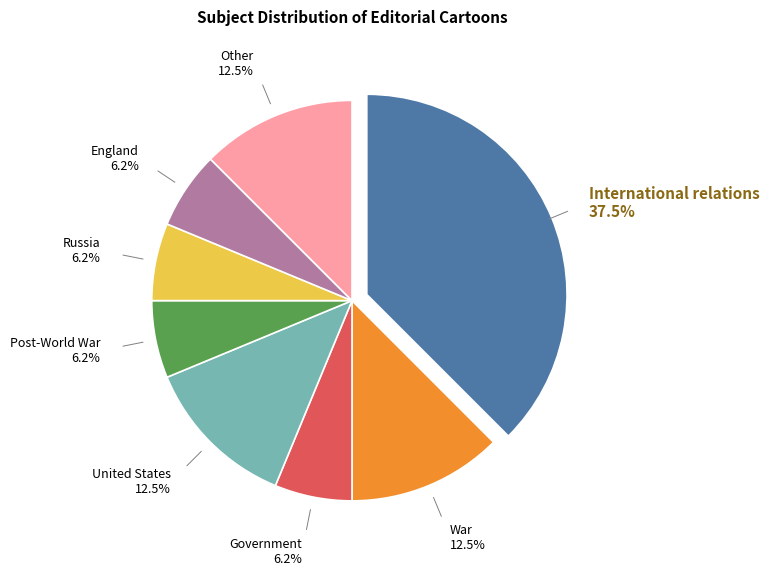

What percentage is NOT represented by Other?

87.5%